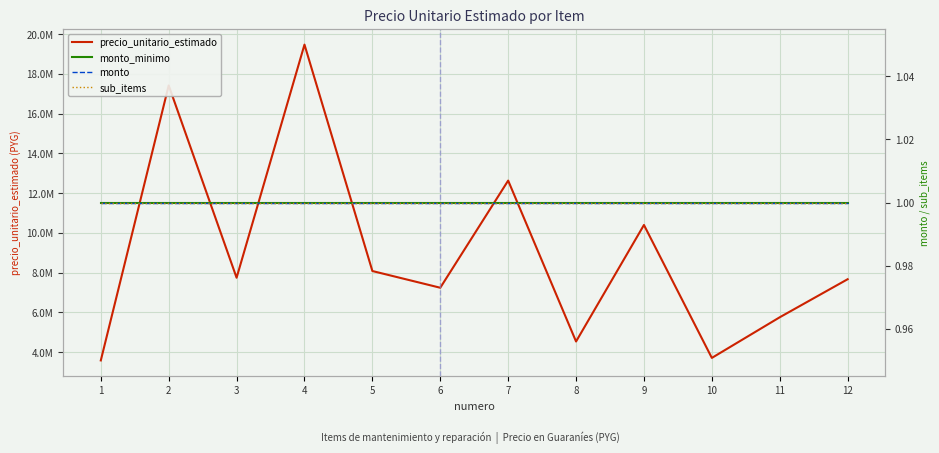

What is the approximate value of precio_unitario_estimado at 6, to the nearest 10?

7242970